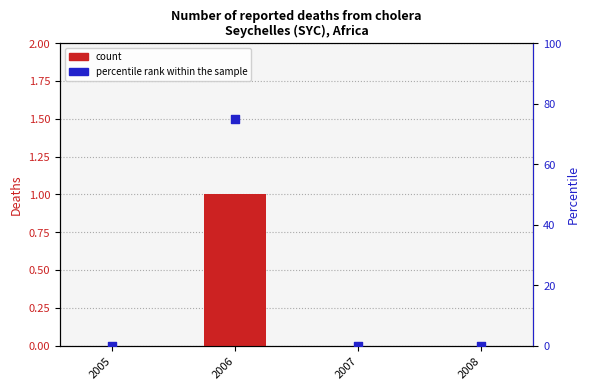

Which series reaches the minimum Y coordinate?

count